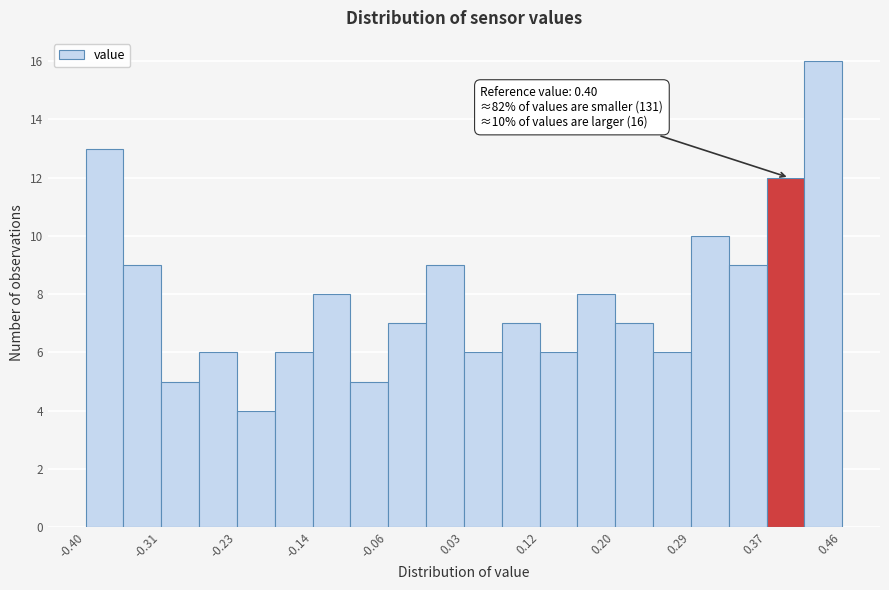

Which range on the x-axis has the tallest bar?

0.417 to 0.460